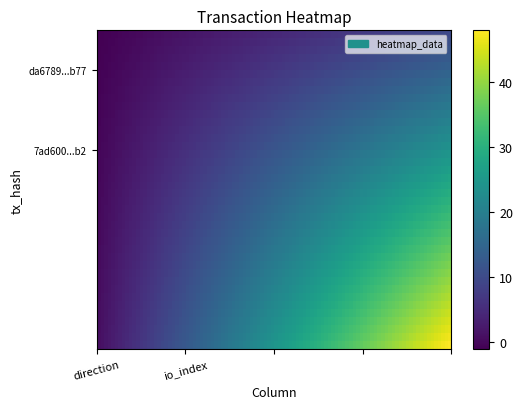

Reading left to right, extract all data points from this chart.

da6789159d380997edadfdda5245e8956263b77: 0=-1	1=10
7ad600e3286db5e3dc69904e9ef6a0f5ad970b2: 0=1	1=48